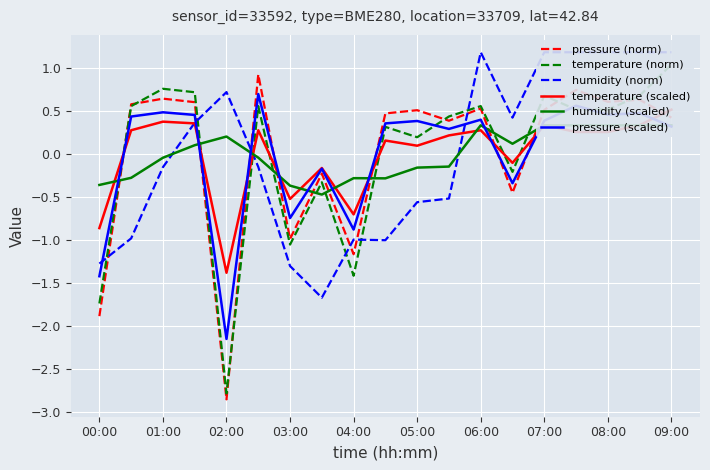

What is the lowest value of the temperature (norm) series?

-2.8